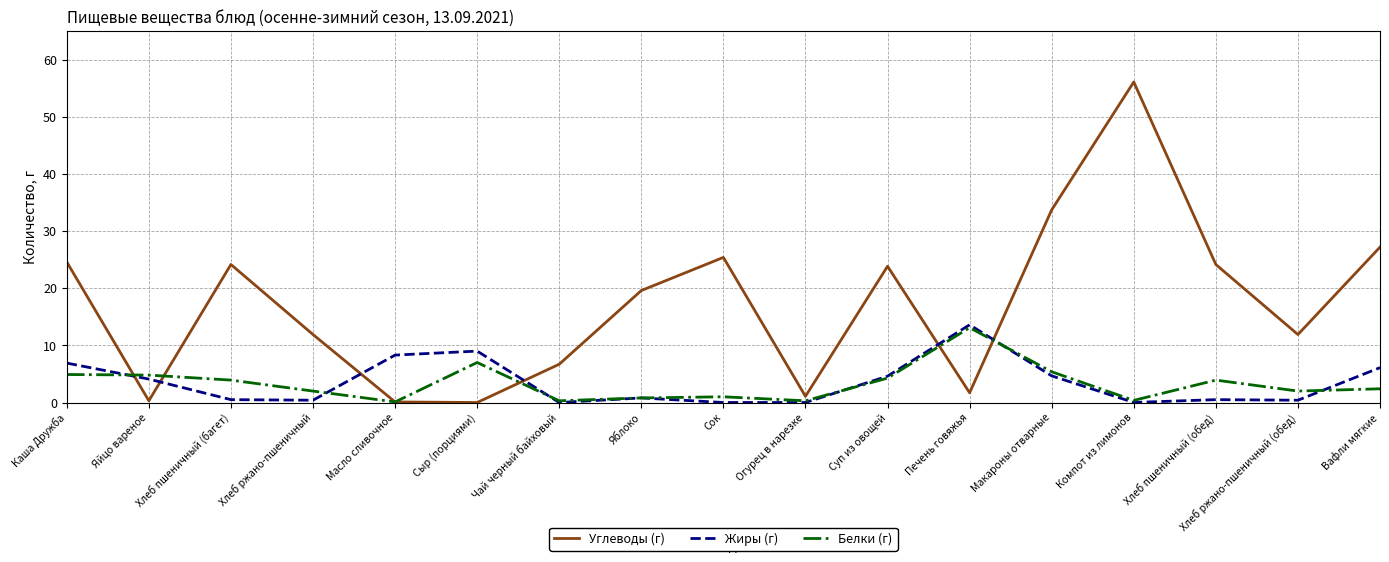

Where is the first local minimum for Углеводы (г)?

Яйцо вареное